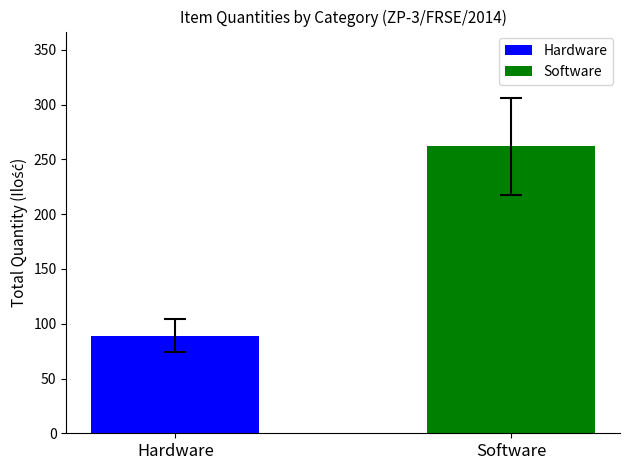

List the series in order of their overall mean, highest first.

Software, Hardware